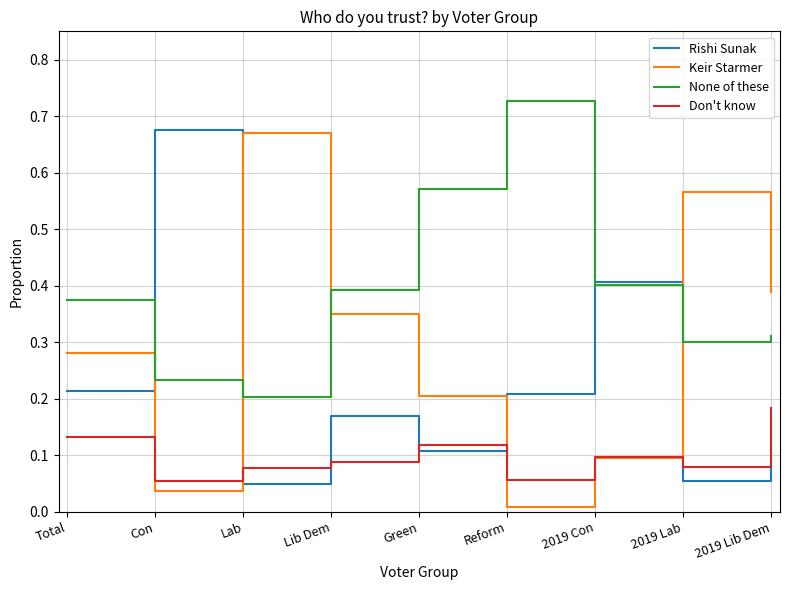

At how many categories does at least one series exceed 0?

9